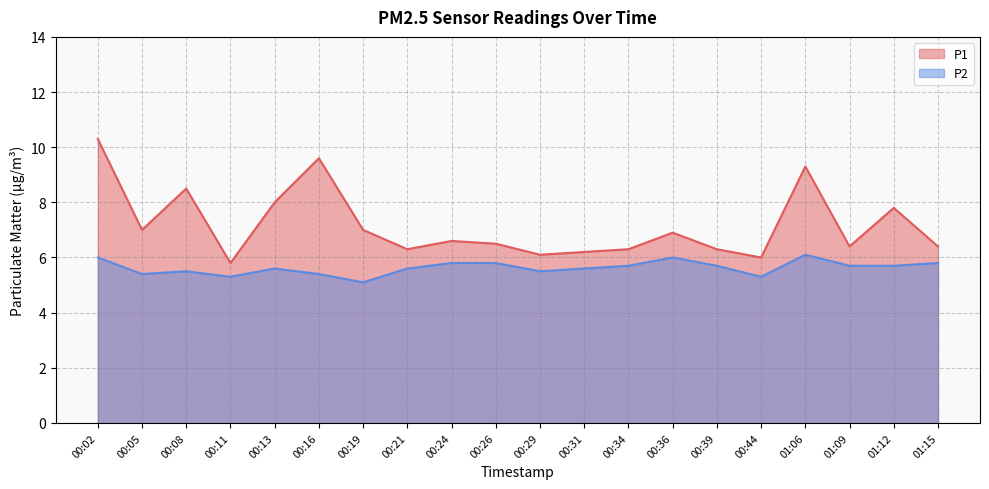

What are all the series names shown in the legend?

P1, P2